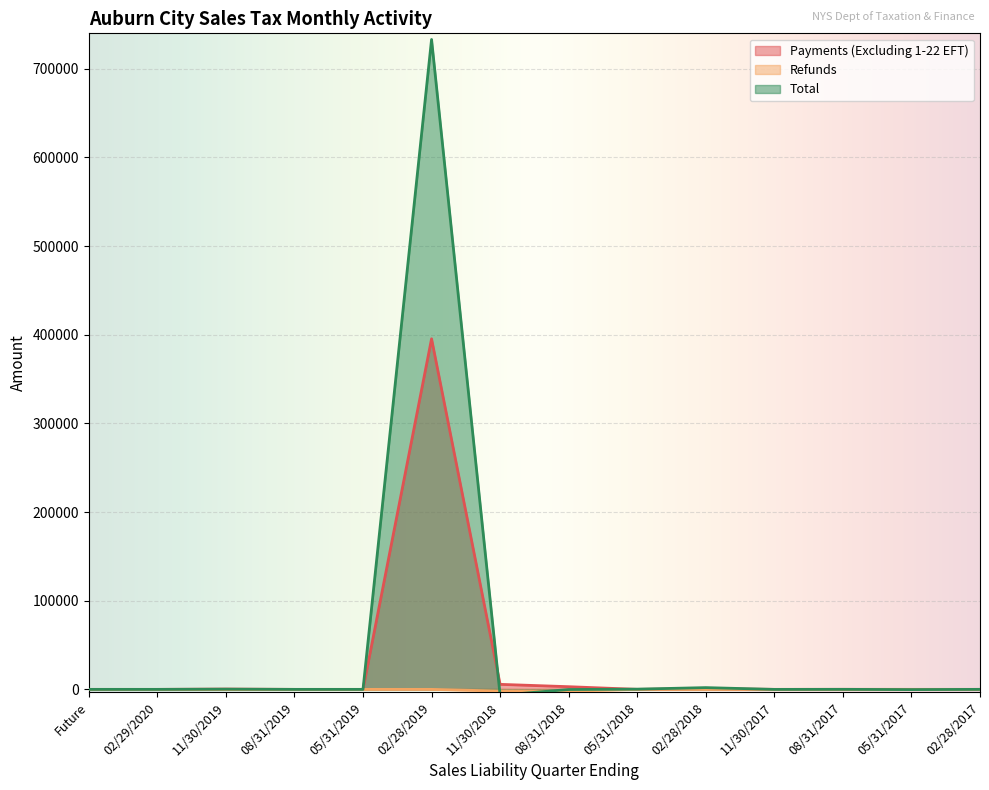

What is the sum of the Payments (Excluding 1-22 EFT) values at 02/29/2020 and 05/31/2018?

24.1